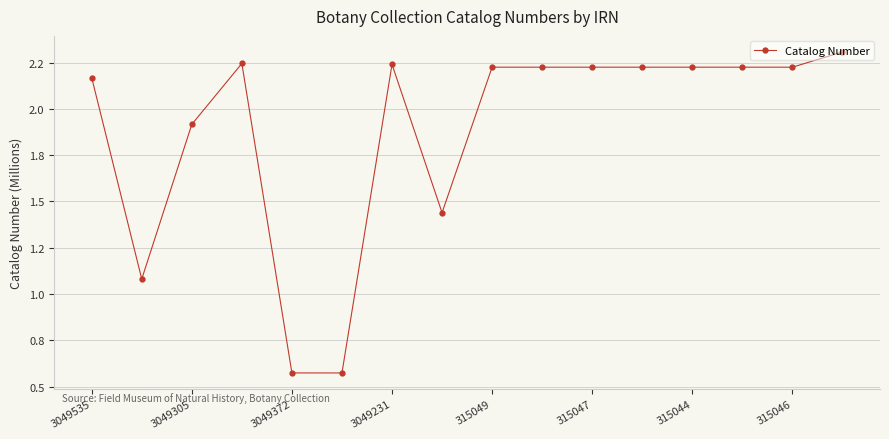

What is the average value?

1.9